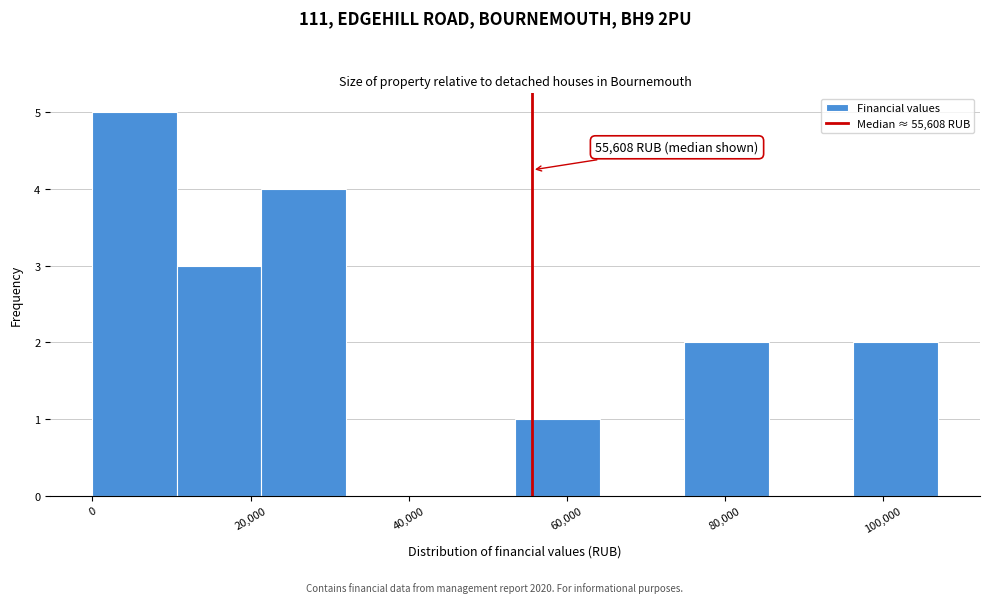

Which range on the x-axis has the tallest bar?

0 to 10000